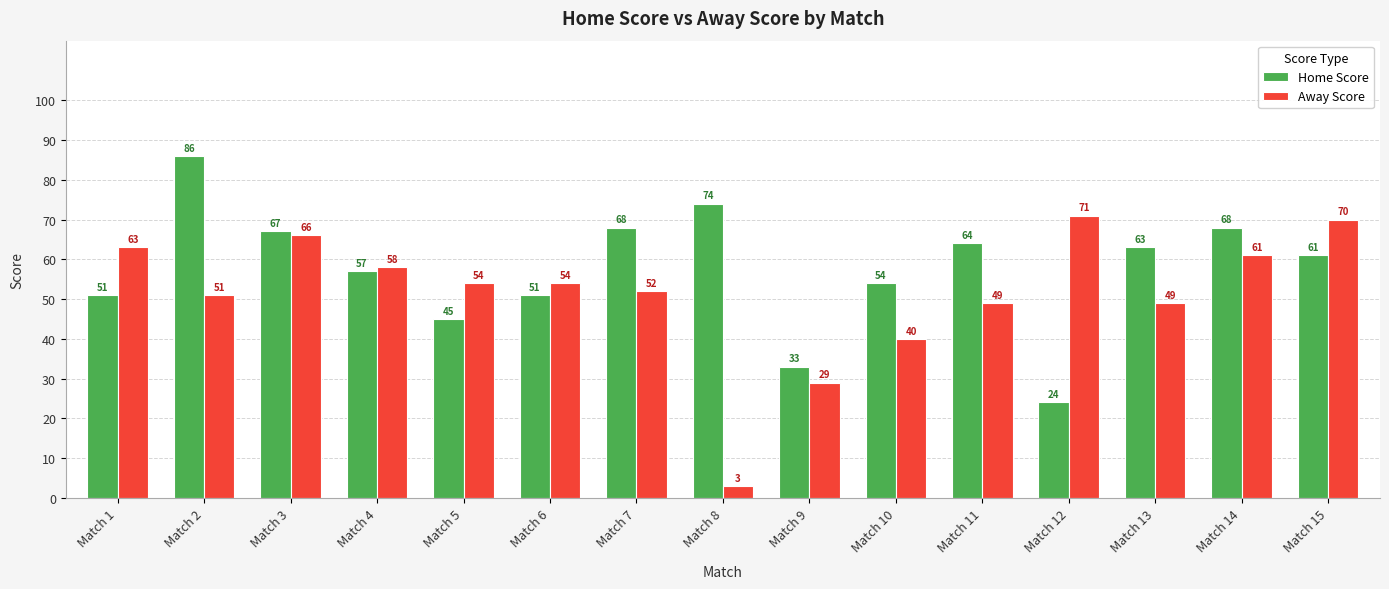

What is the sum of the Away Score values at Match 7 and Match 6?

106